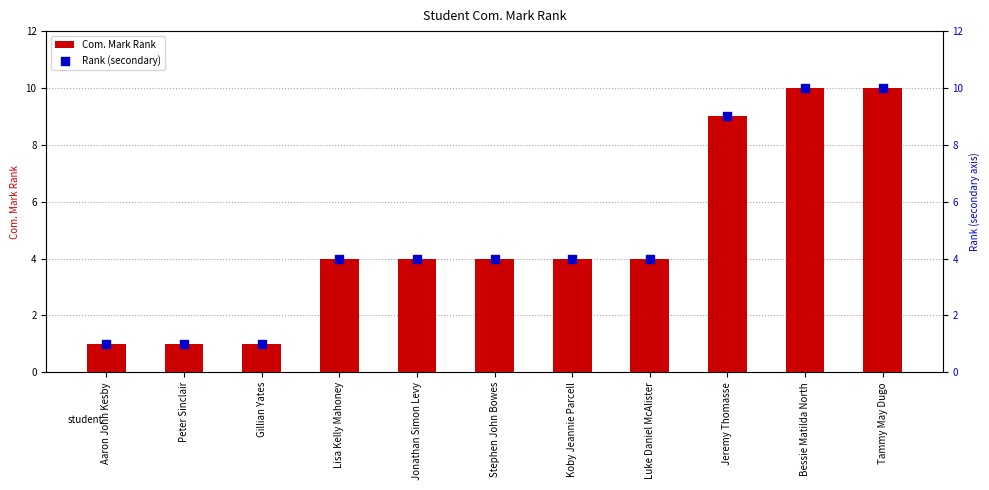

Which series has the widest spread of Y values?

Com. Mark Rank